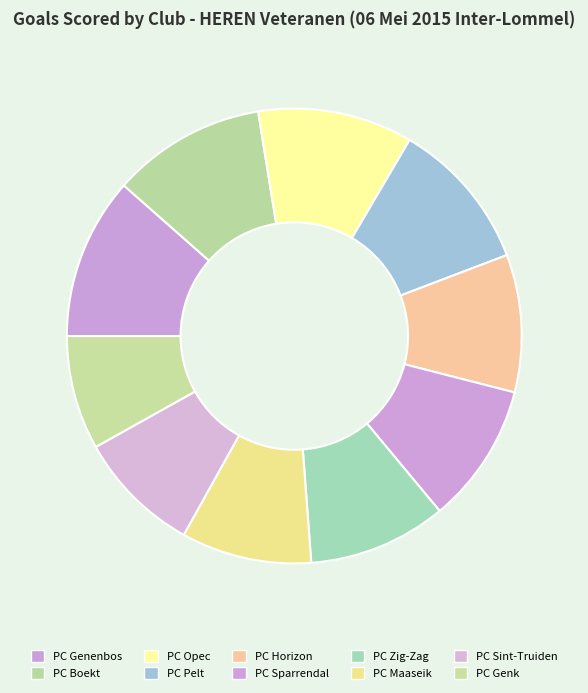

Approximately how many times larger is the value at PC Sparrendal compared to PC Opec?

0.9